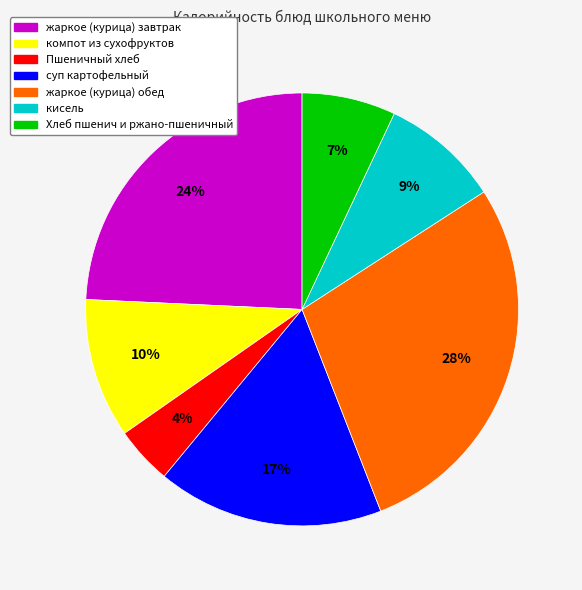

Is there any slice that represents more than half of the pie?

No